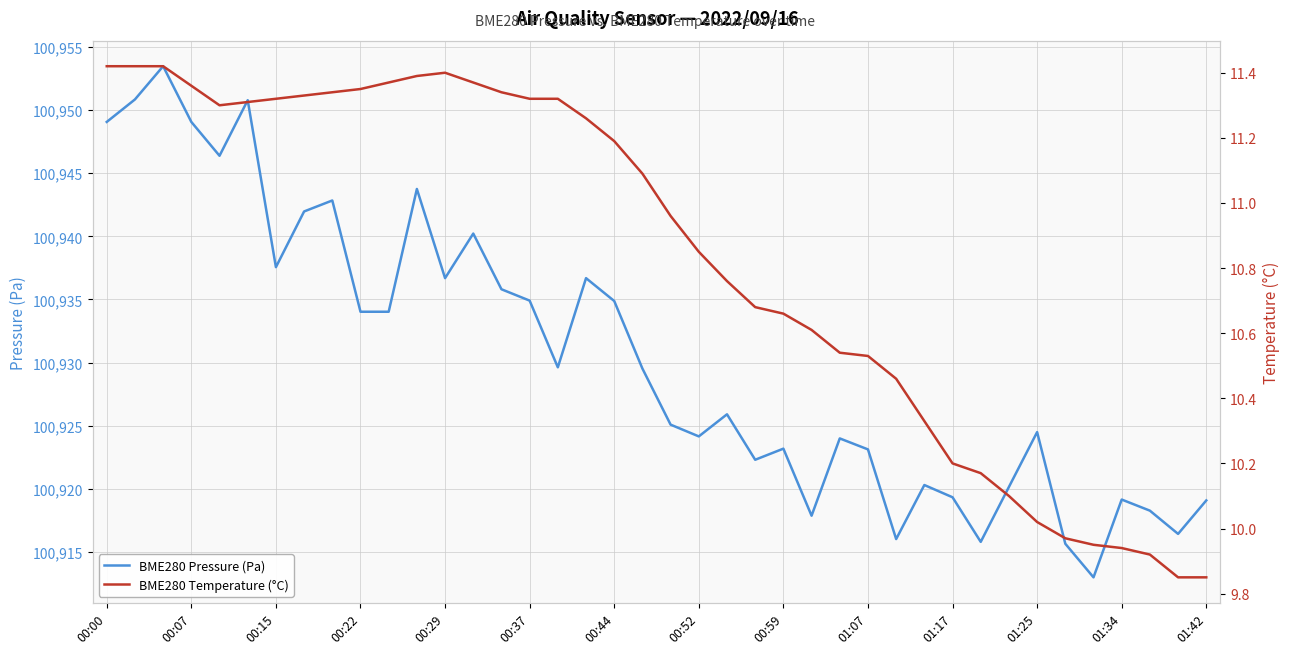

Is it true that BME280 Pressure (Pa) equals 166934.2 at 14?

False